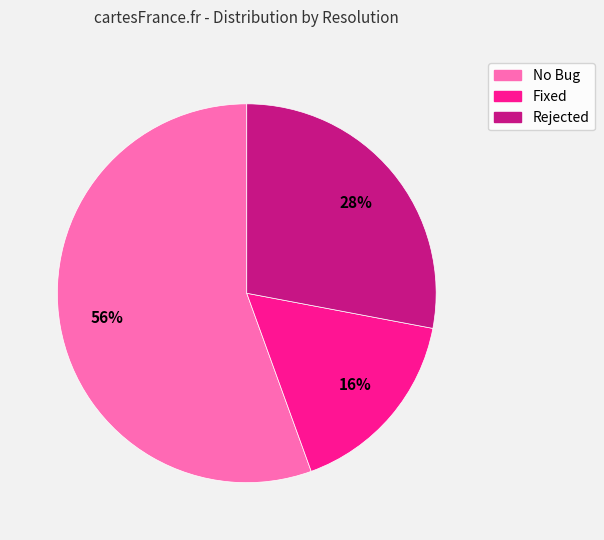

Which category accounts for the majority?

No Bug